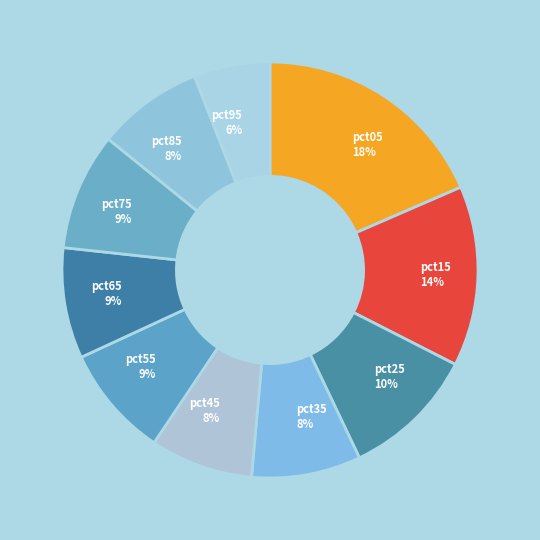

To the nearest percent, what percentage of the pie is pct15?

14%